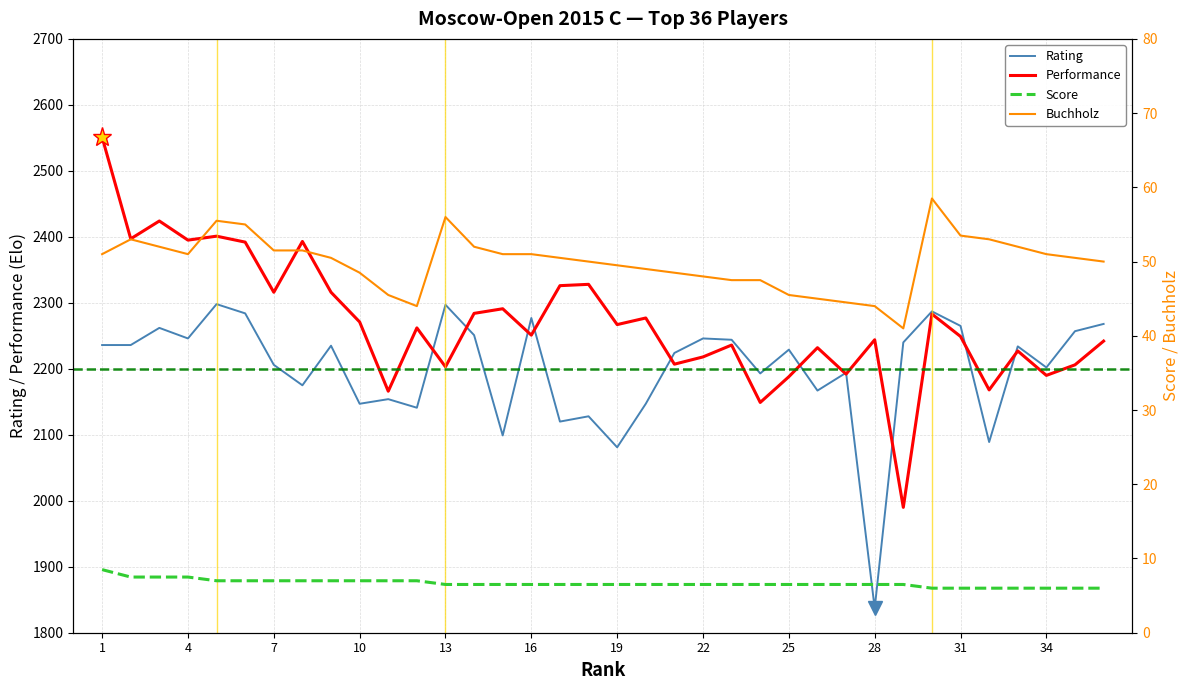

At 2, list the series in order from largest to smallest.

Performance, Rating, Buchholz, Score